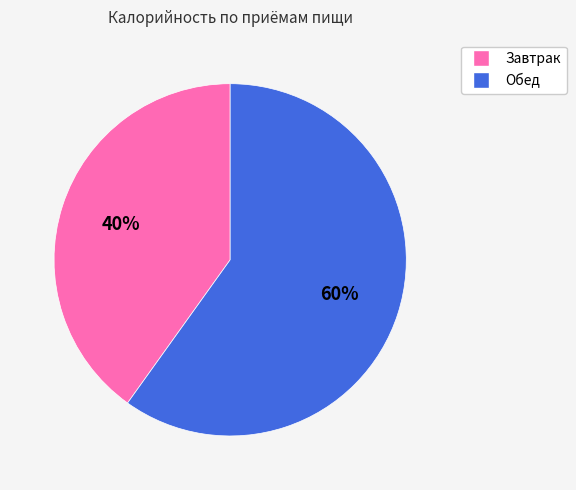

To the nearest percent, what is the combined percentage of Обед and Завтрак?

100%